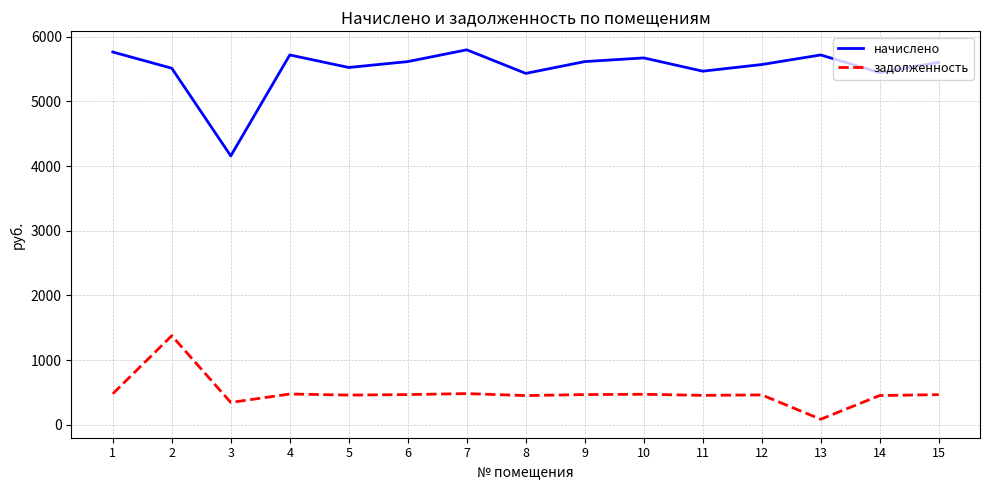

What is the difference between the задолженность values at 7 and 12?

19.9